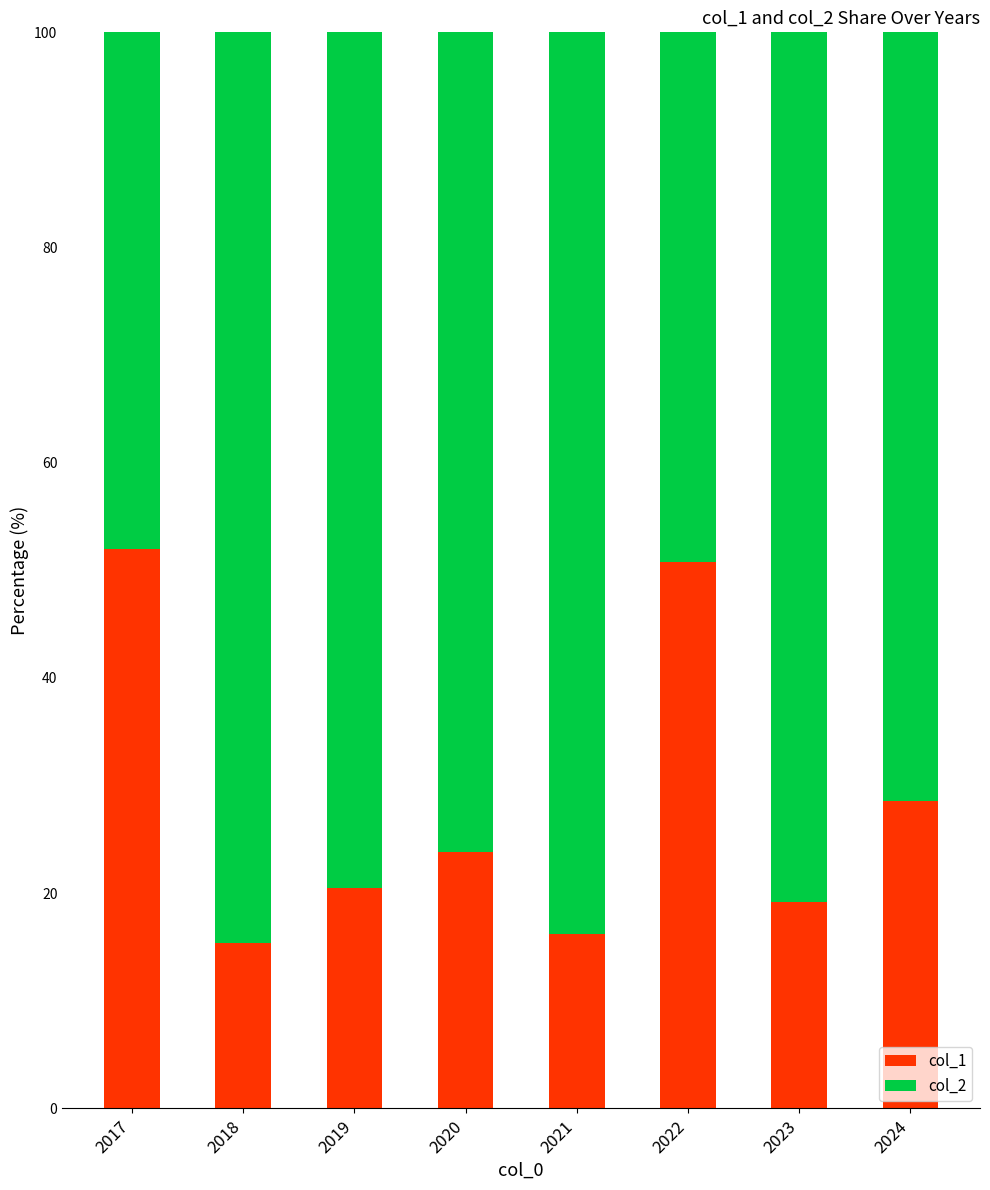

How many data points does each series have?

8